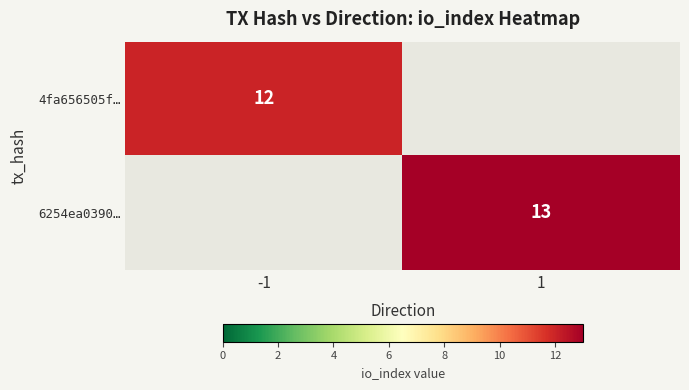

Is it true that 4fa656505f… equals 4 at -1?

False